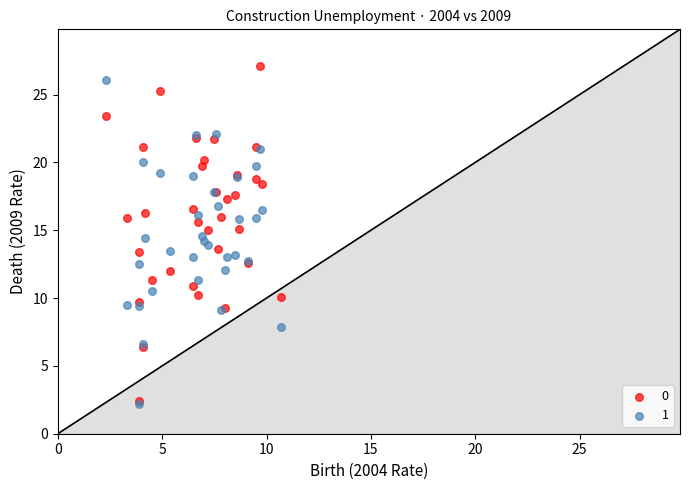

What are all the series names shown in the legend?

0, 1